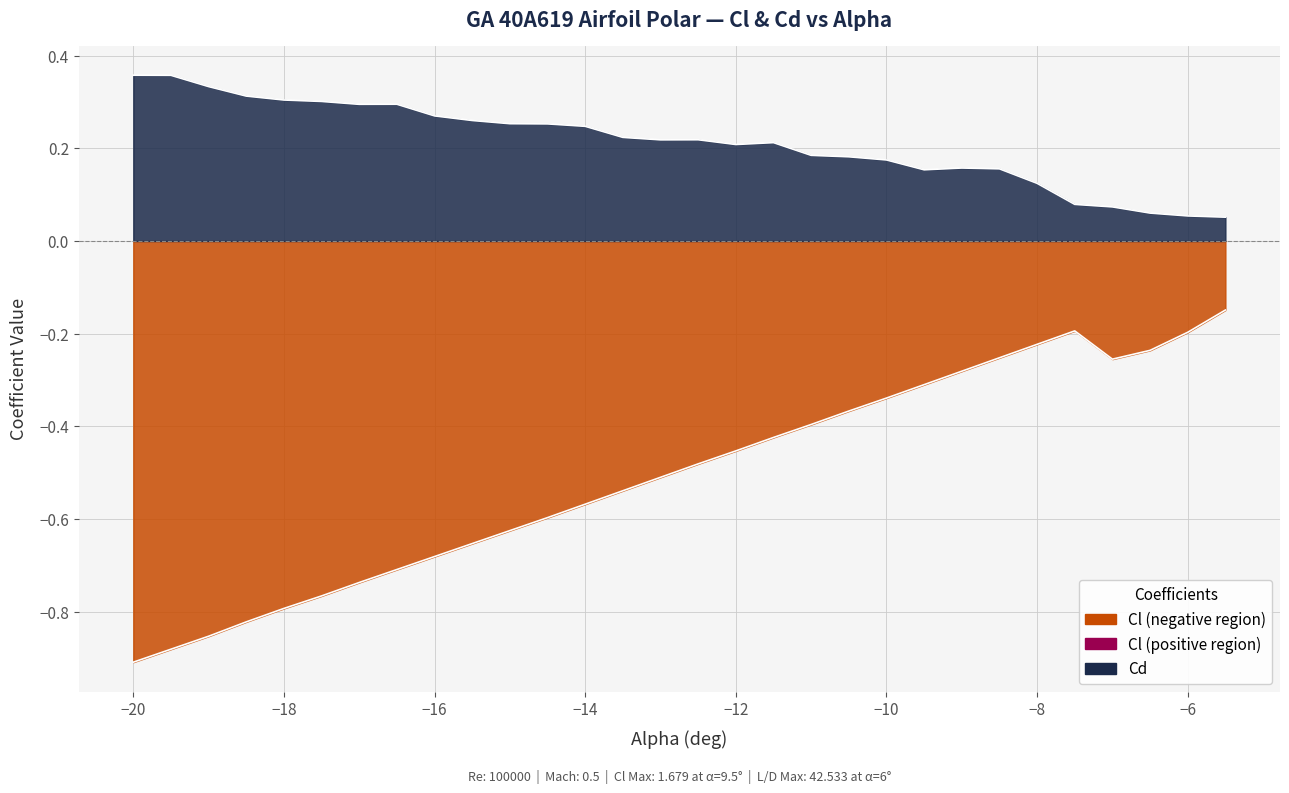

Does the chart have visible grid lines?

Yes